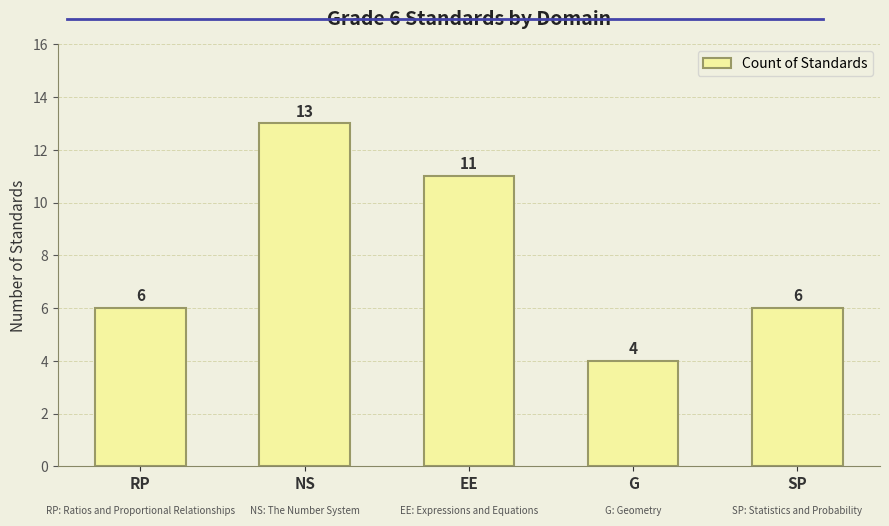

What is the difference between the maximum and minimum values?

9